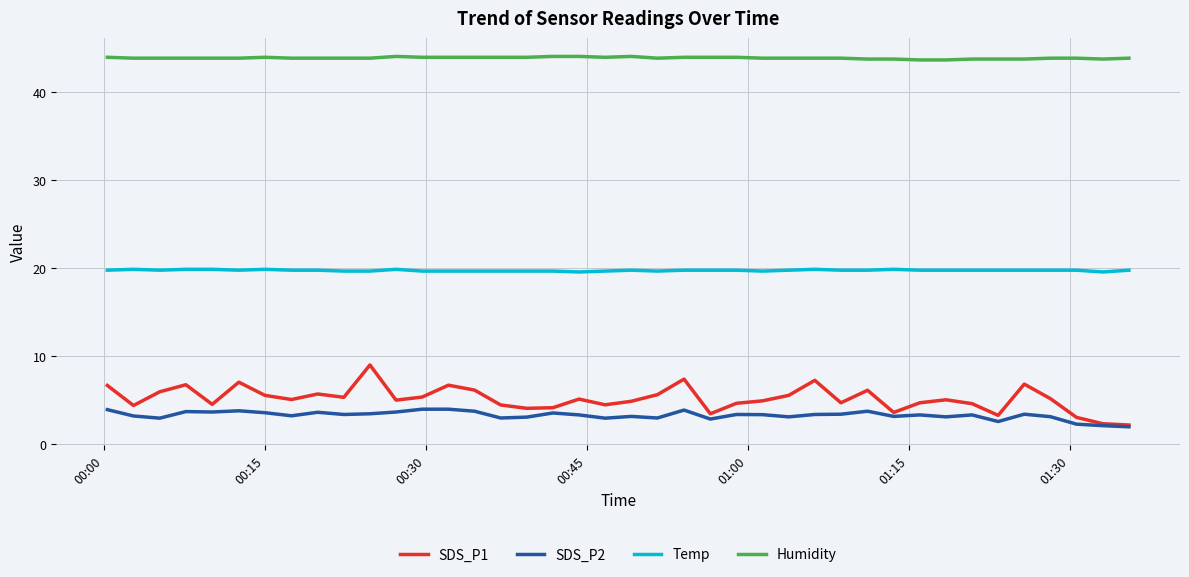

True or false: Humidity and SDS_P2 intersect in this chart.

False